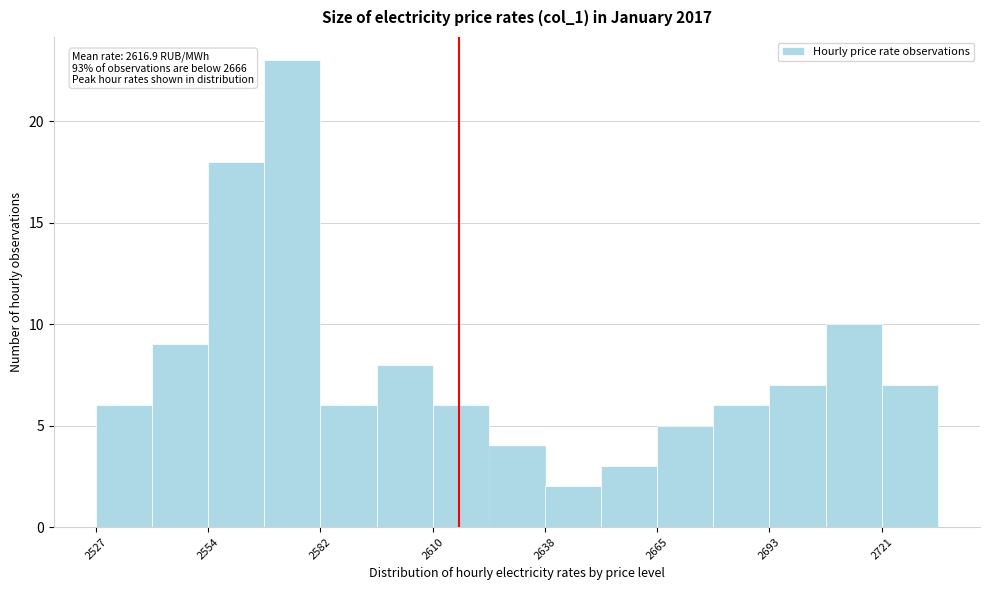

Read against the x-axis, roughly where is the centre of the tallest bar?

2575